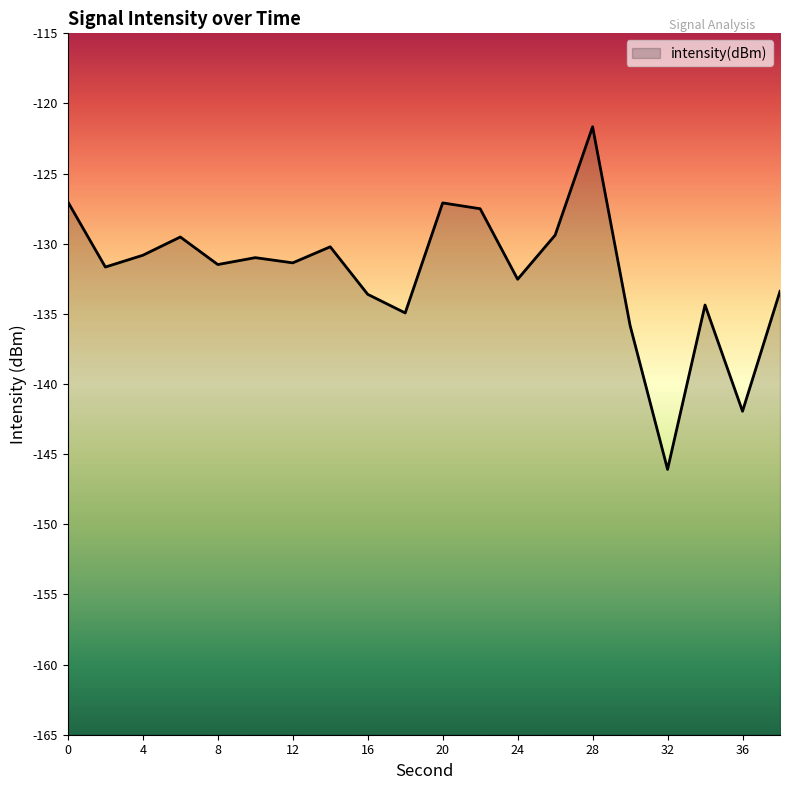

List the labels in order of value, smallest first.

32, 36, 30, 18, 34, 16, 38, 24, 2, 8, 12, 10, 4, 14, 6, 26, 22, 20, 0, 28